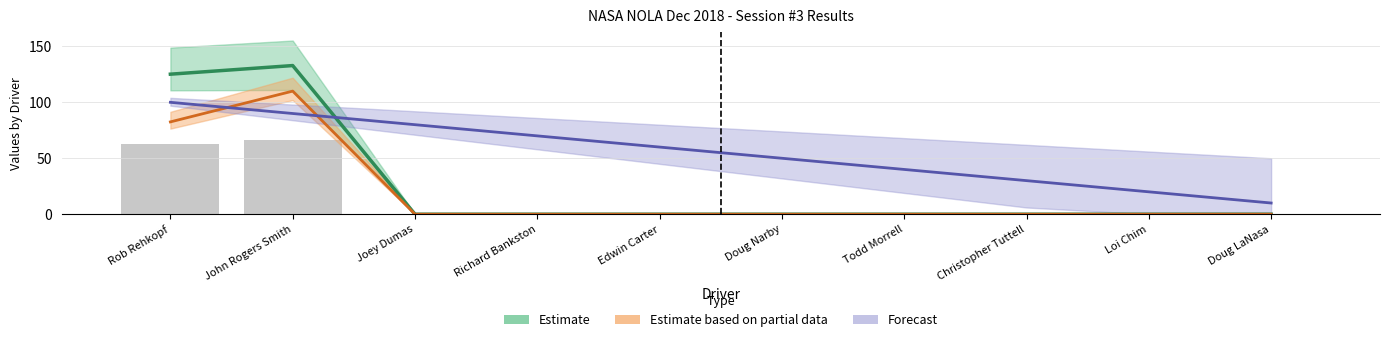

What position from the right is Richard Bankston?

7